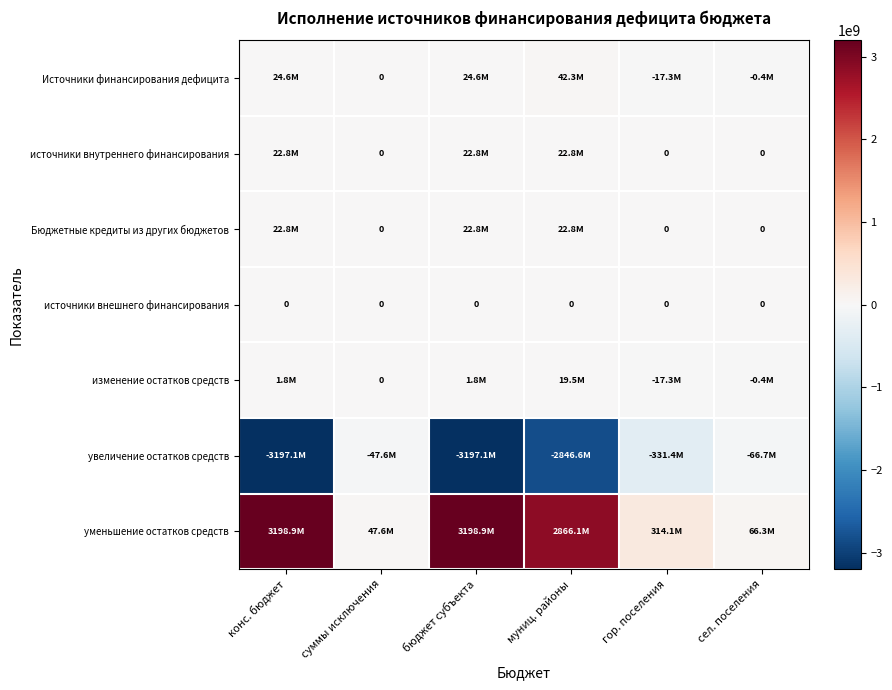

Between конс. бюджет and бюджет субъекта, which series saw the biggest shift?

Источники финансирования дефицита